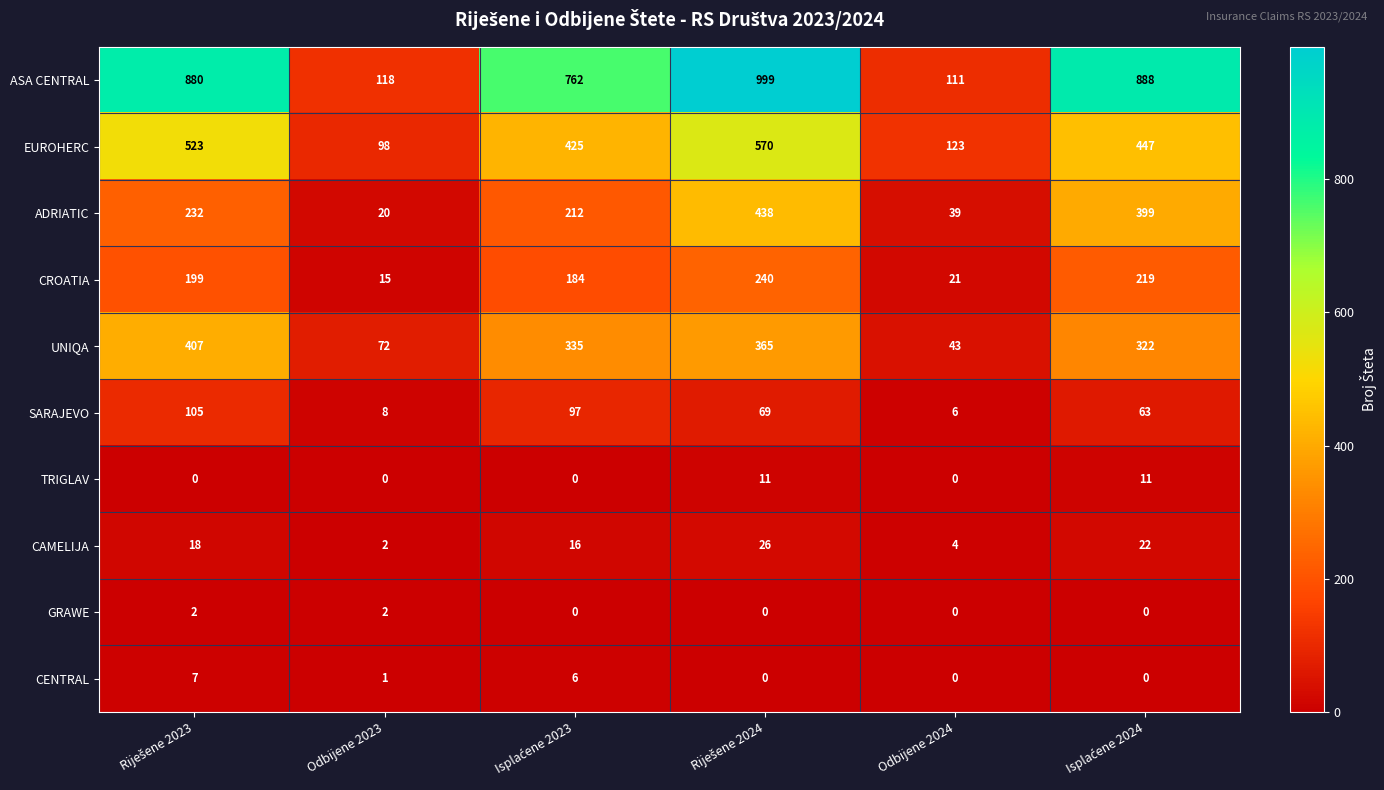

List the series in order of their peak value, lowest first.

GRAWE, CENTRAL, TRIGLAV, CAMELIJA, SARAJEVO, CROATIA, UNIQA, ADRIATIC, EUROHERC, ASA CENTRAL